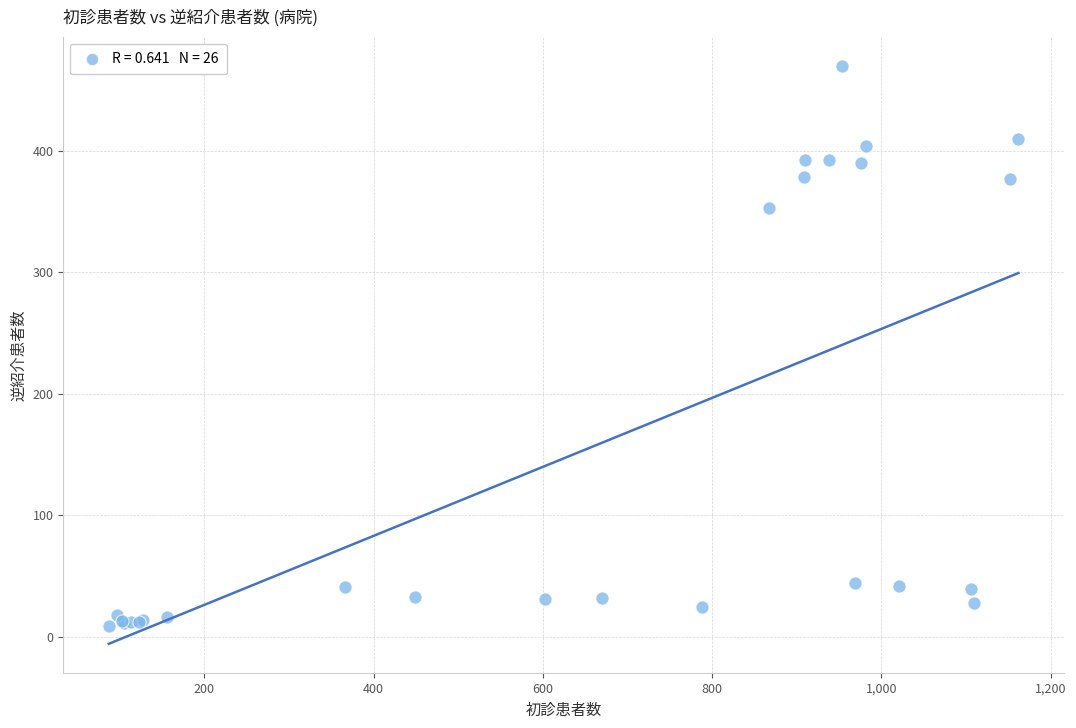

What Y value in the scatter plot is closest to 239?

353